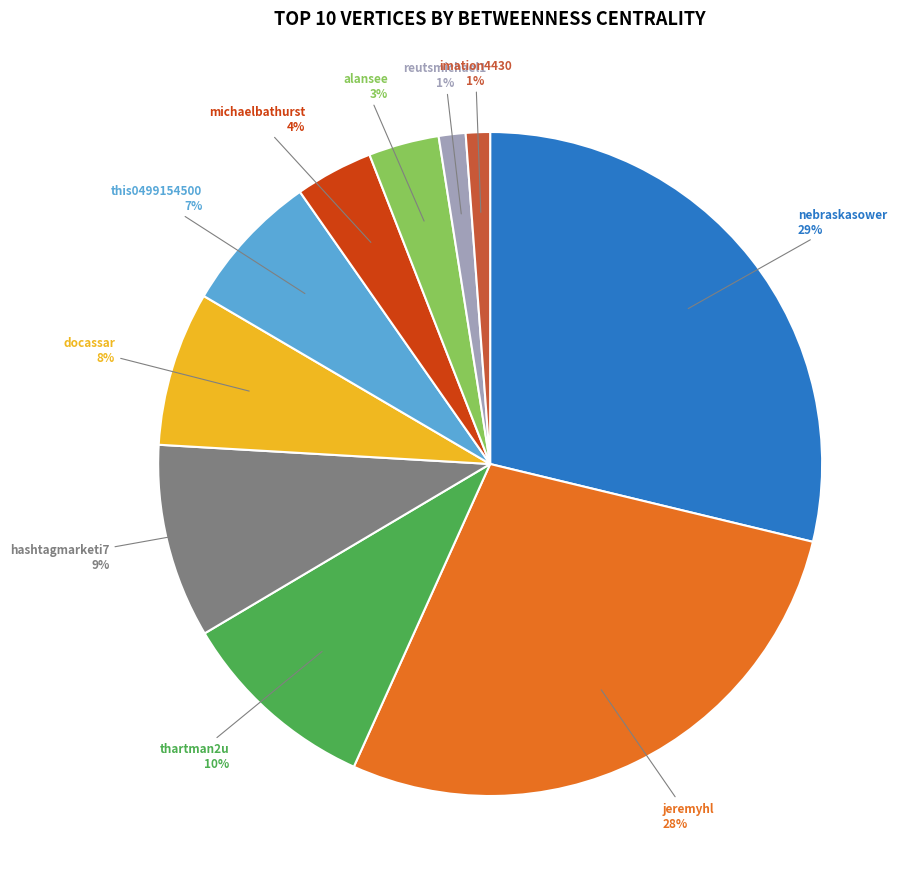

Combined, do michaelbathurst and alansee account for over 50%?

No